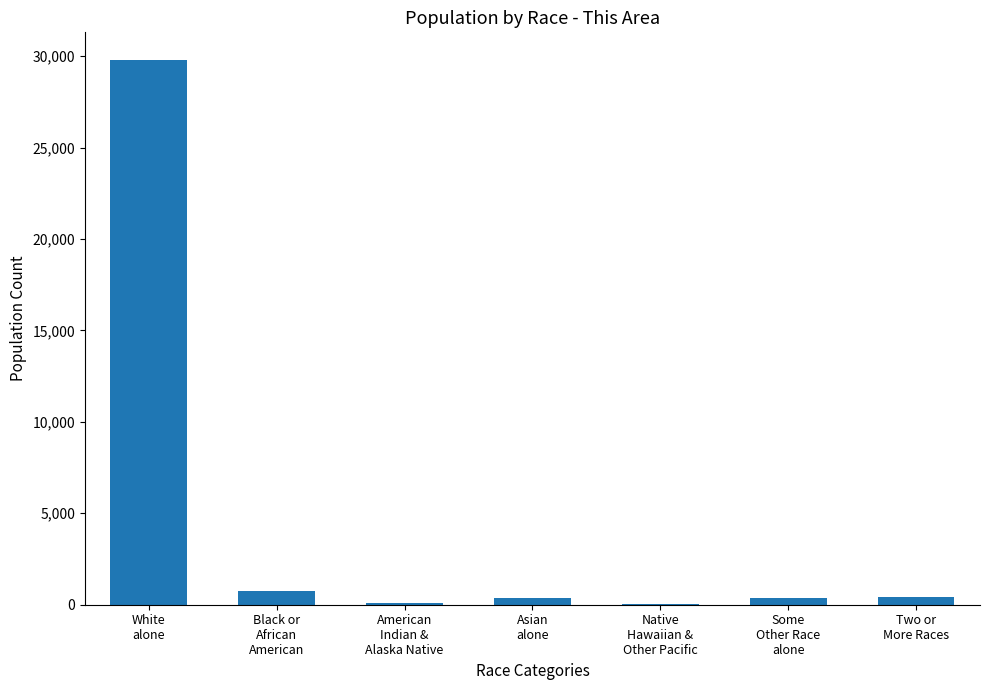

What is the difference between the values at Asian
alone and Native
Hawaiian &
Other Pacific?

350